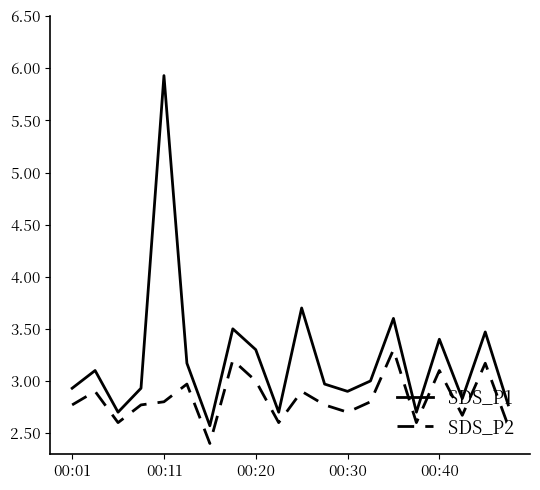

True or false: SDS_P1 and SDS_P2 intersect in this chart.

False